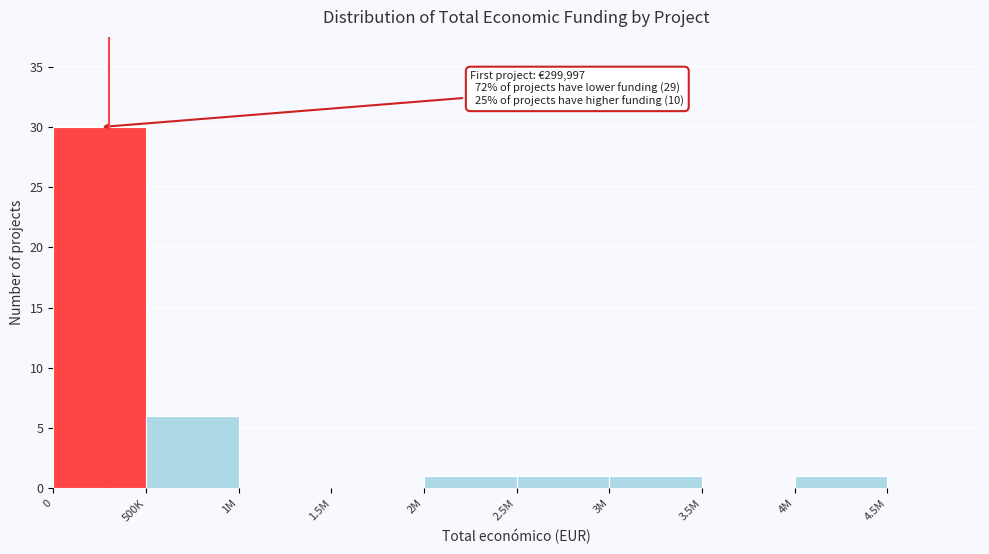

Reading left to right, what are all the values shown in this chart?

0=30	500K=6	1M=0	1.5M=0	2M=1	2.5M=1	3M=1	3.5M=0	4M=1	4.5M=0